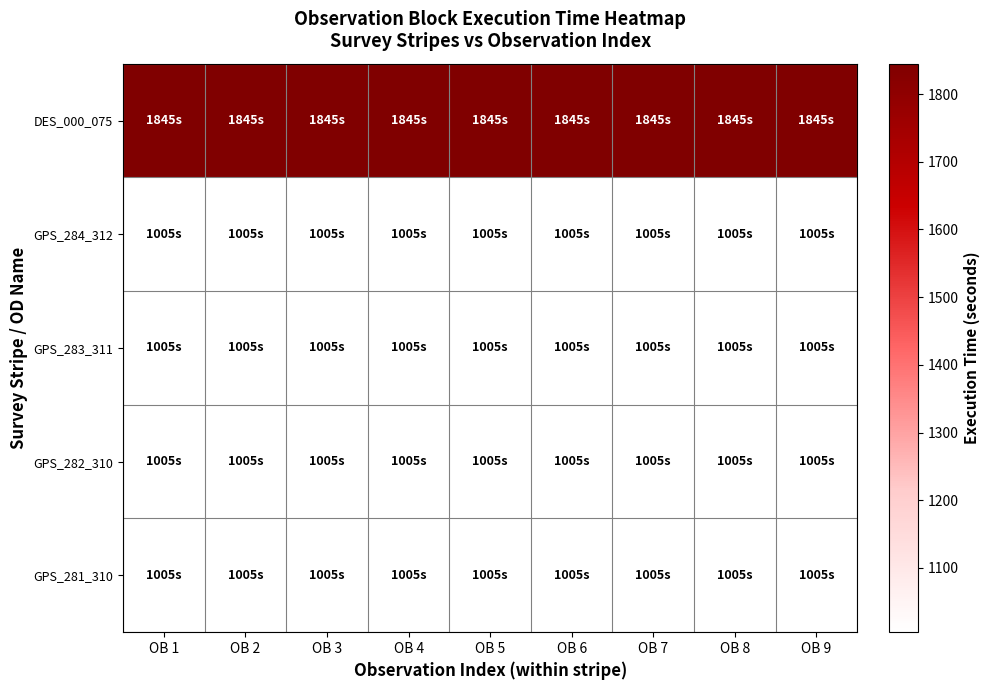

List the series in order of their peak value, lowest first.

GPS_284_312, GPS_283_311, GPS_282_310, GPS_281_310, DES_000_075